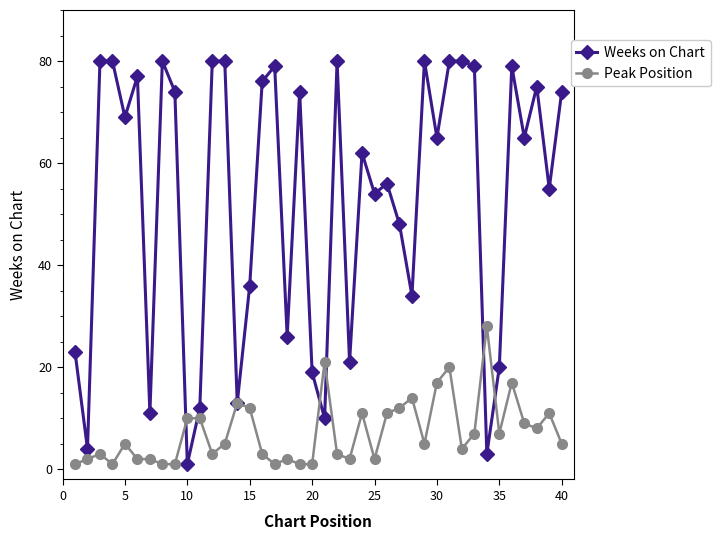

Which series has the widest spread of values?

Weeks on Chart